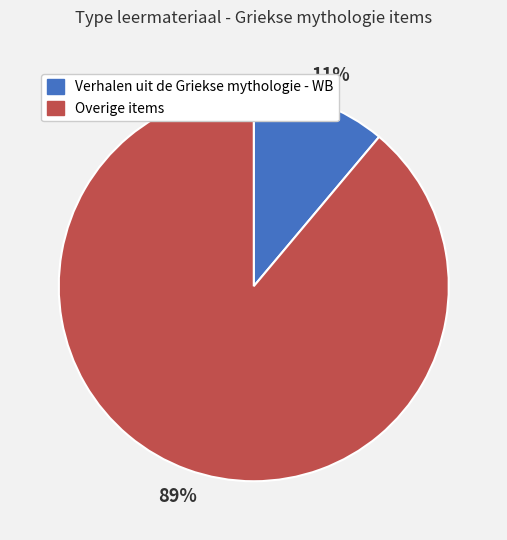

Does any single category account for the majority?

Yes